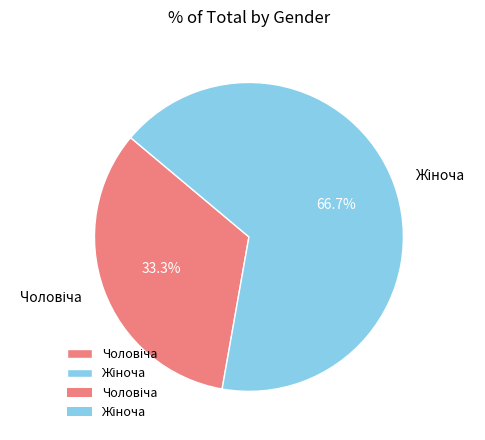

Is there a majority slice in this chart?

Yes